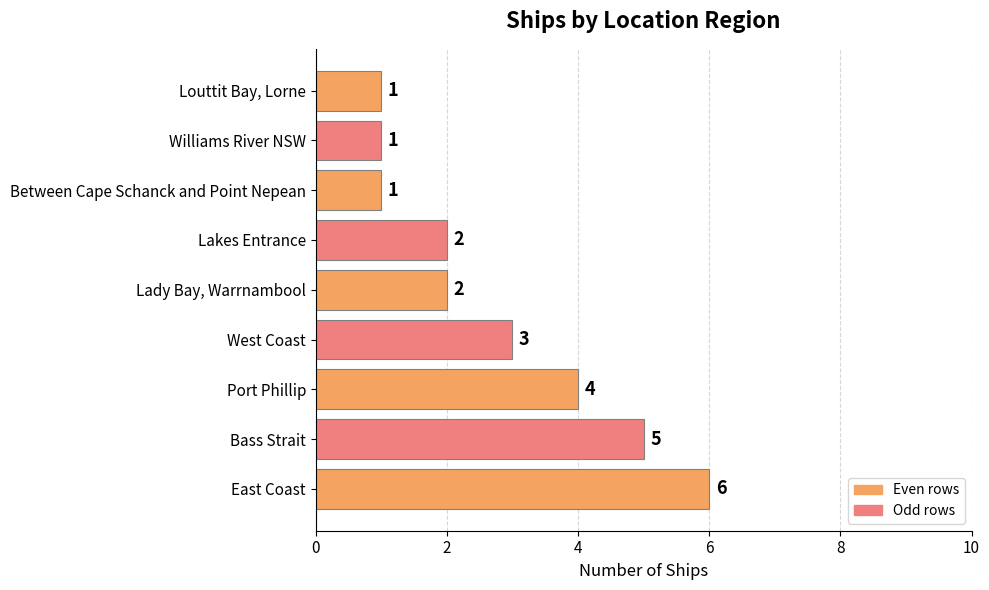

Which category has the highest value across all series?

East Coast